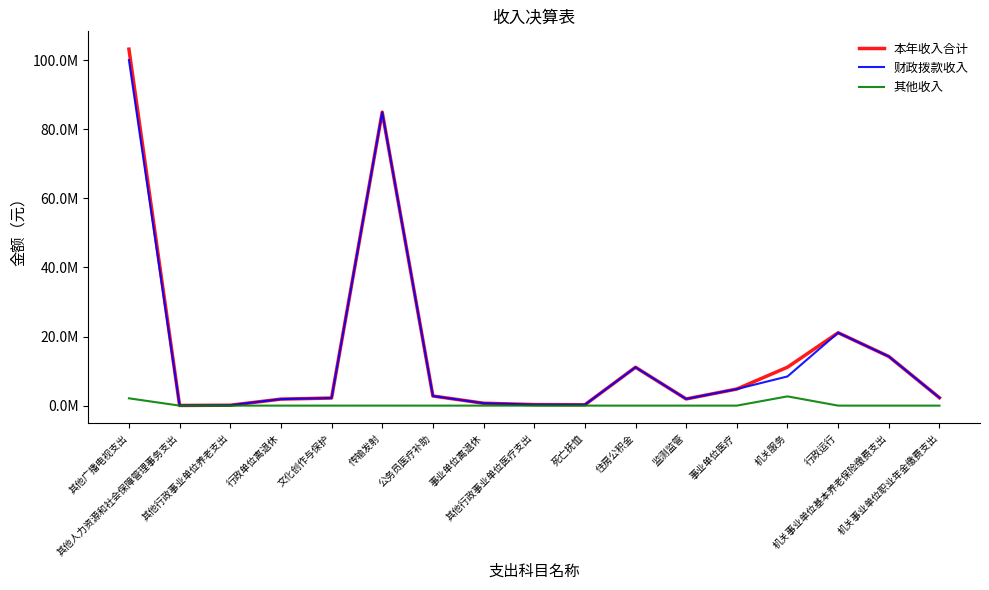

Is this an area chart (filled region under the line)?

No